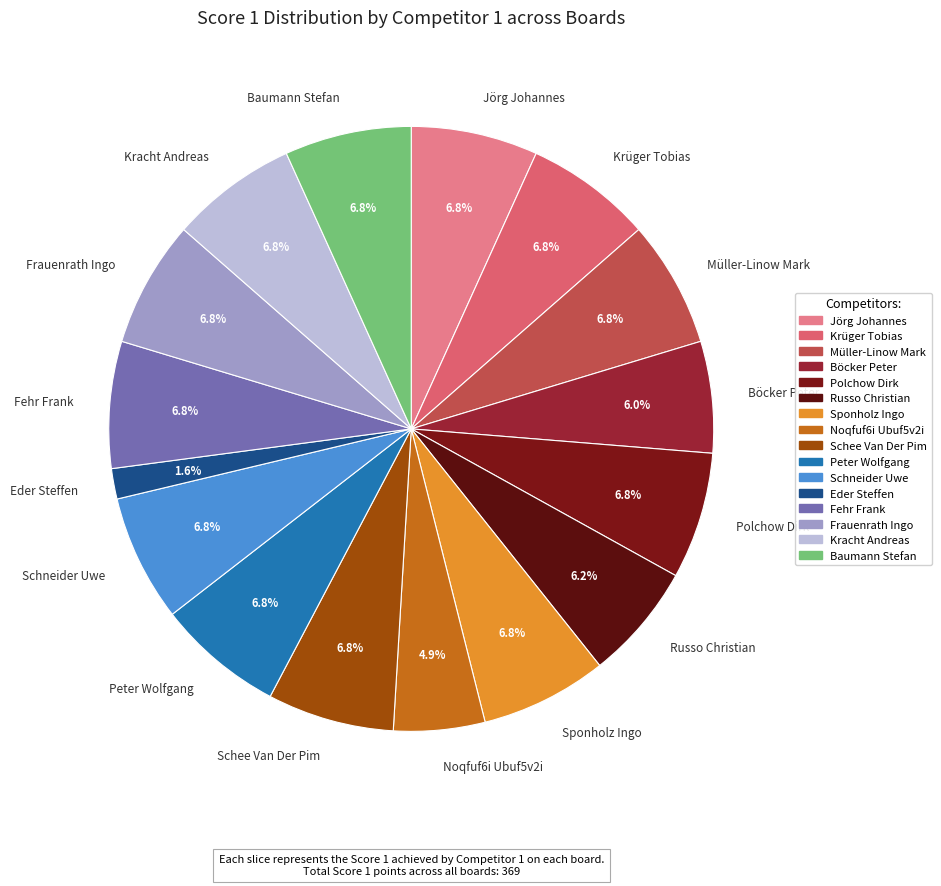

To the nearest percent, what is the difference between the largest and smallest slice percentages?

5%